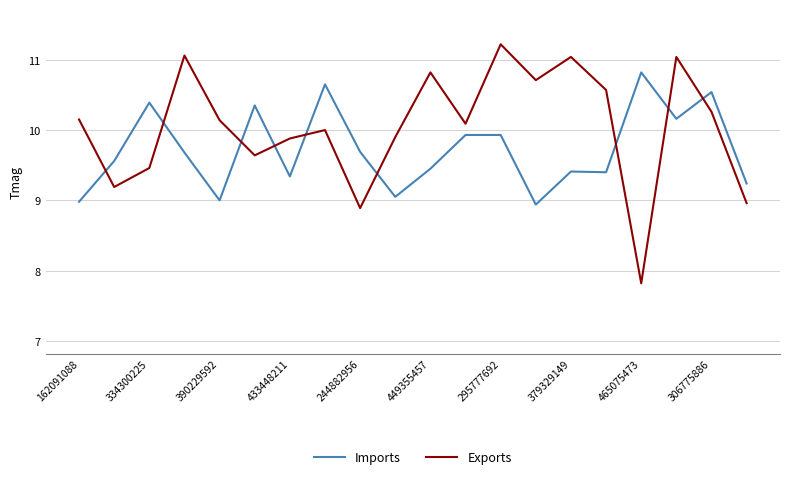

Which series has the largest range (max minus min)?

Exports